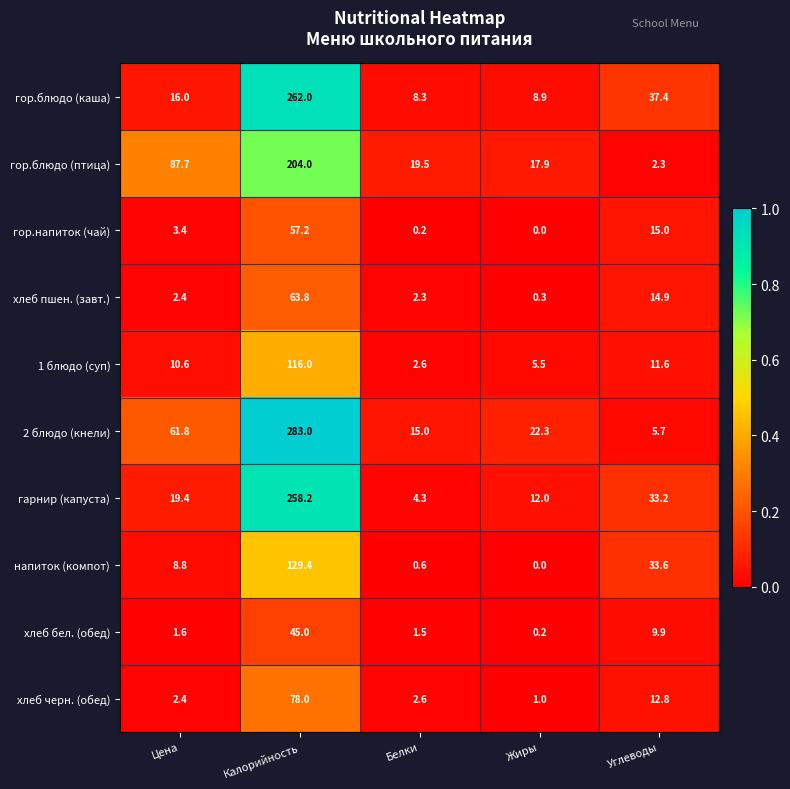

The напиток (компот) series shows 5.0 at Цена. True or false?

False